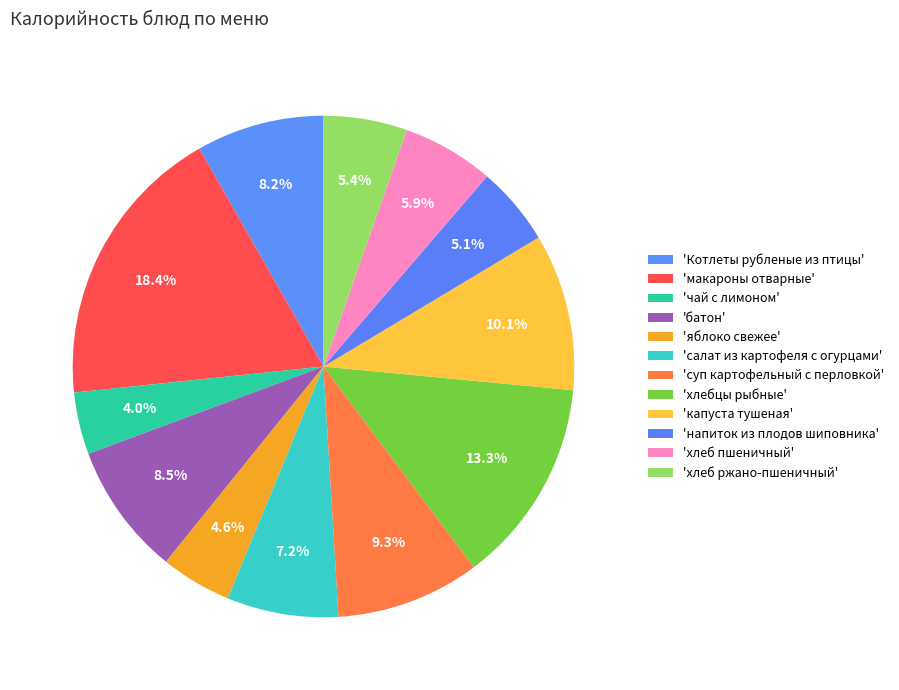

How many slices are in this pie chart?

12